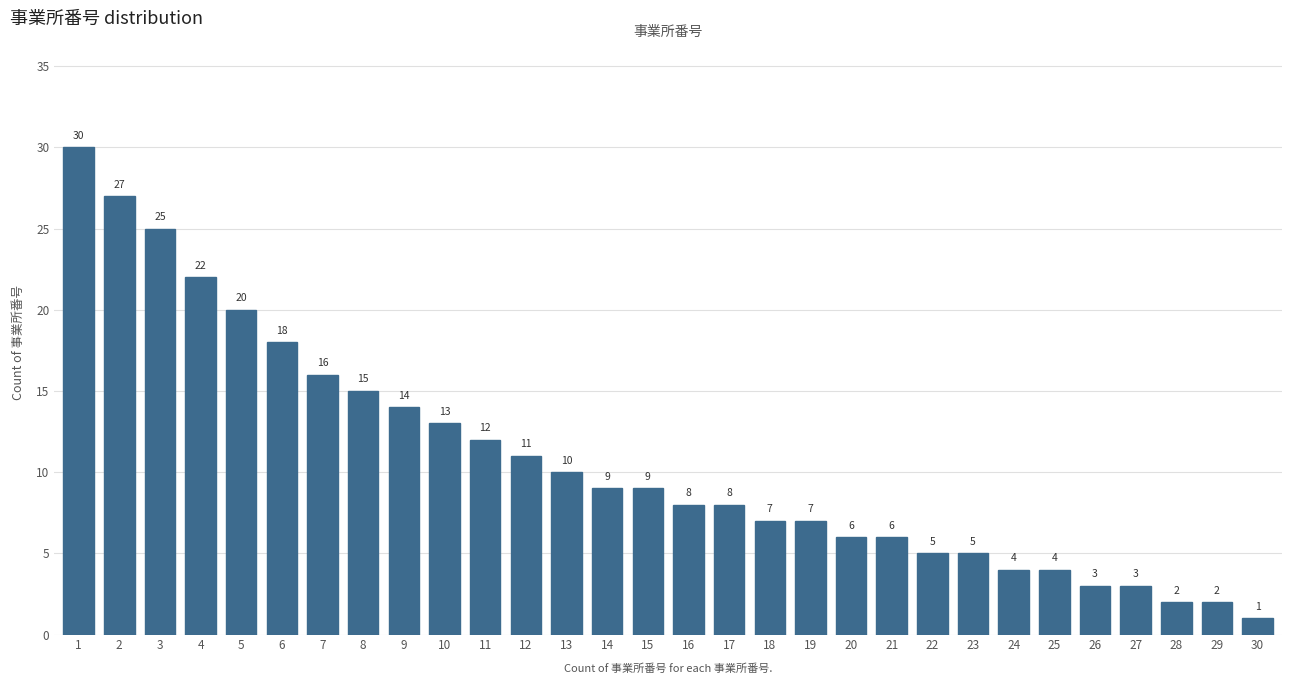

Reading right to left, extract all data points from this chart.

1	2	2	3	3	4	4	5	5	6	6	7	7	8	8	9	9	10	11	12	13	14	15	16	18	20	22	25	27	30